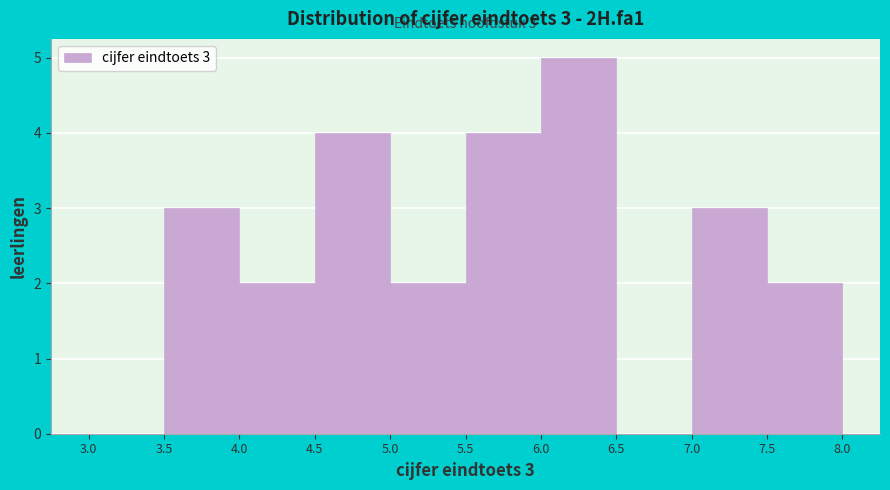

Over which range of the x-axis is the bar tallest?

6.0 to 6.5